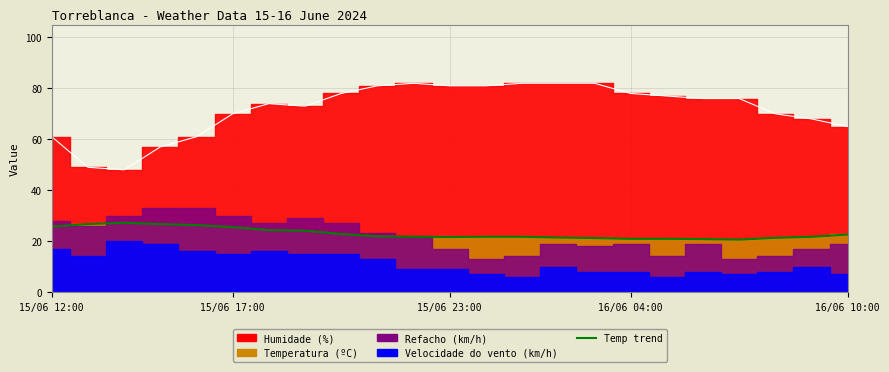

At which category does Humidade (%) reach its first local peak?

15/06 18:00